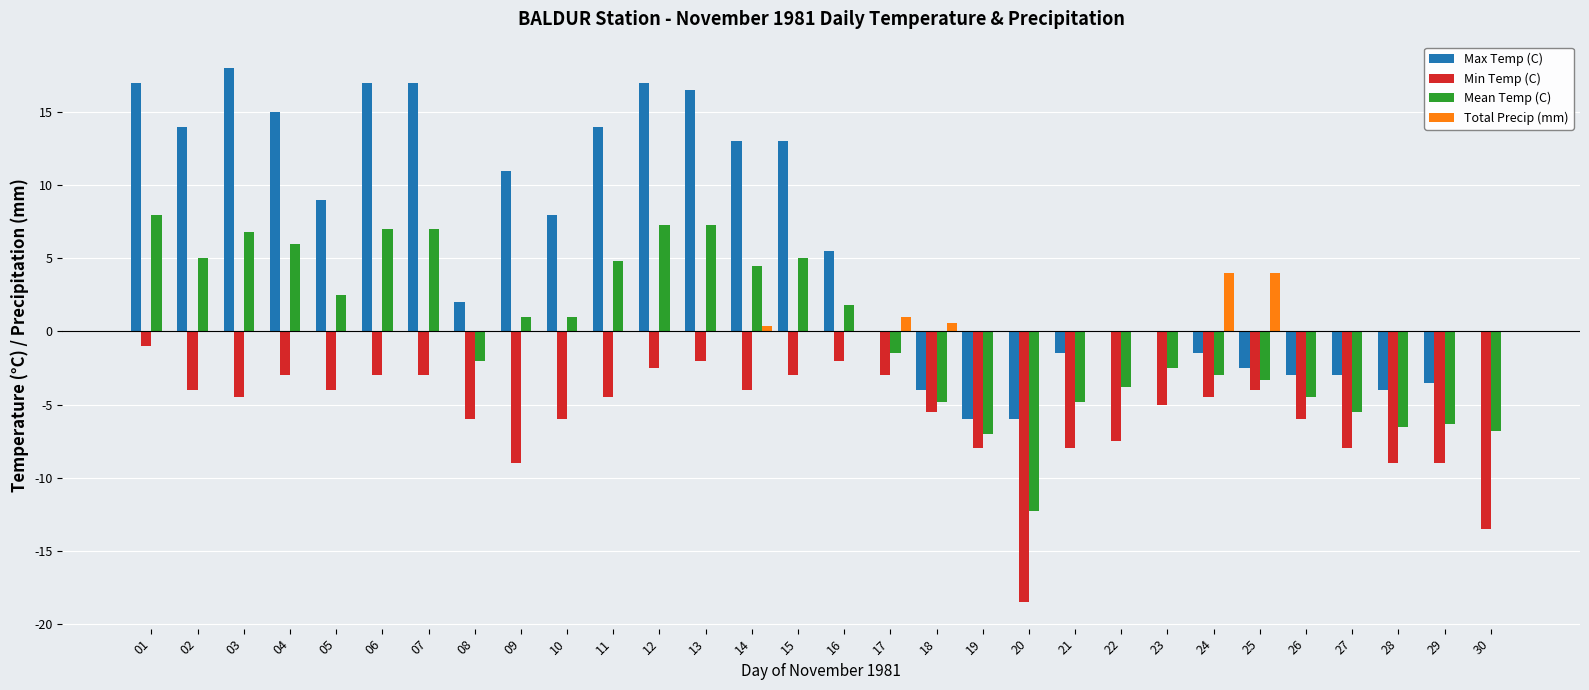

How many groups of bars are there?

30